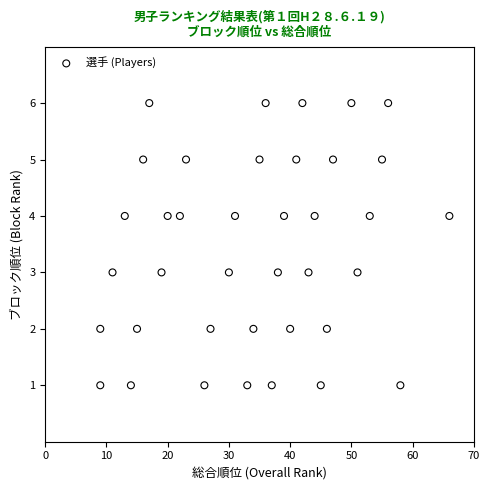

What is the range of X values (max minus min)?

57